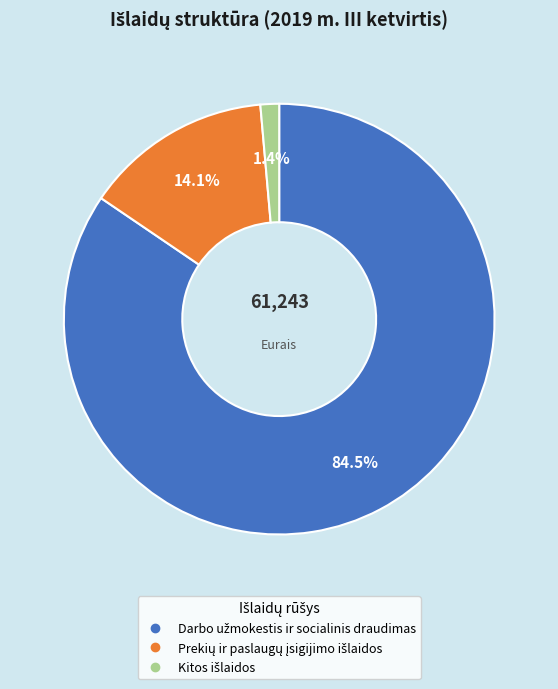

Is there a majority slice in this chart?

Yes